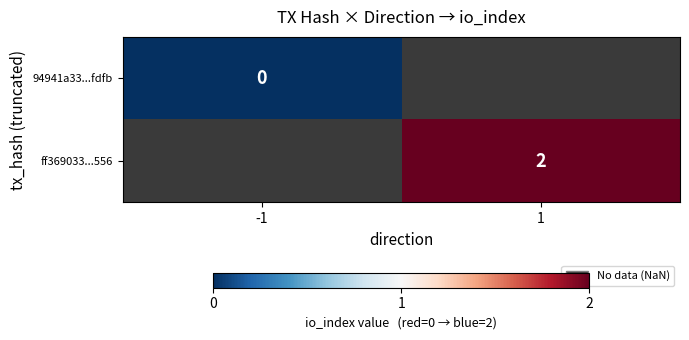

List the labels in order of 94941a33...fdfb value, largest first.

-1, 1